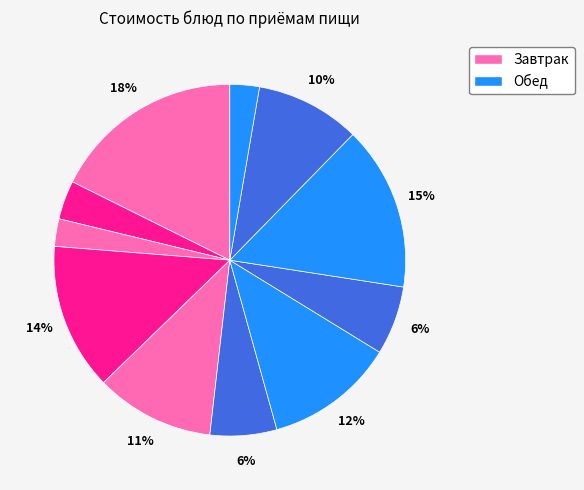

How many slices are in this pie chart?

11